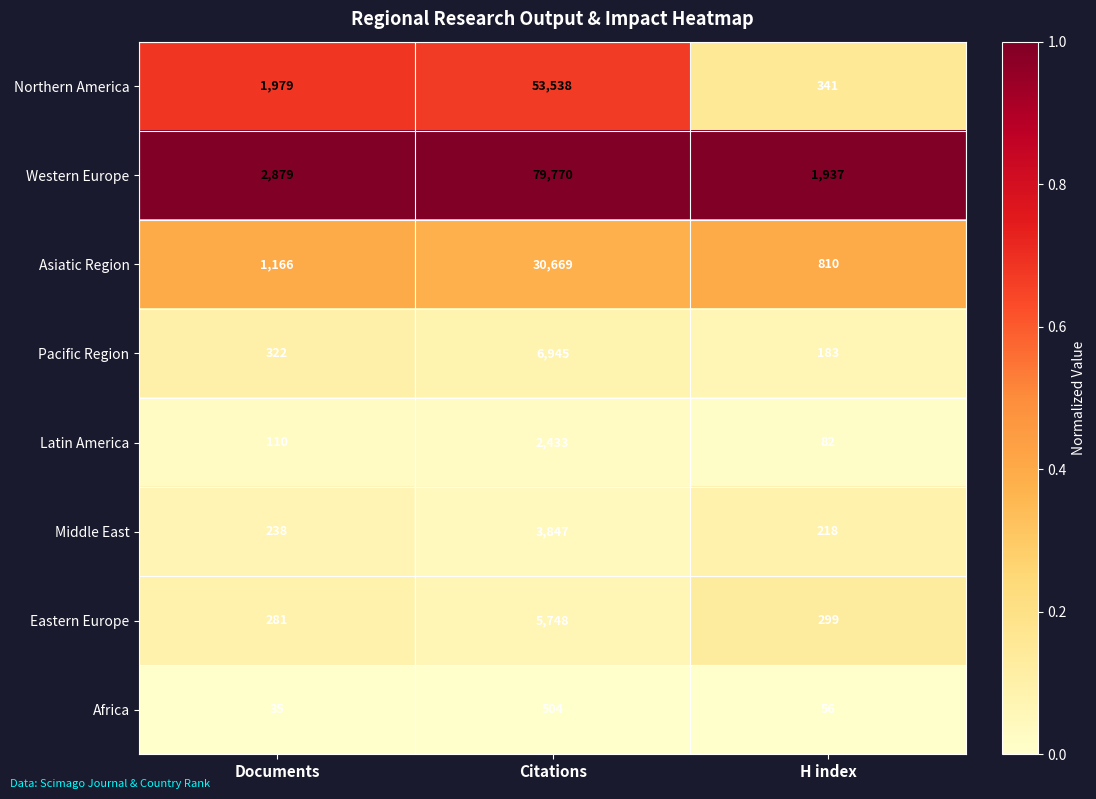

Reading right to left, list all the values displayed in this chart.

Northern America: 341	53538	1979
Western Europe: 1937	79770	2879
Asiatic Region: 810	30669	1166
Pacific Region: 183	6945	322
Latin America: 82	2433	110
Middle East: 218	3847	238
Eastern Europe: 299	5748	281
Africa: 56	504	35